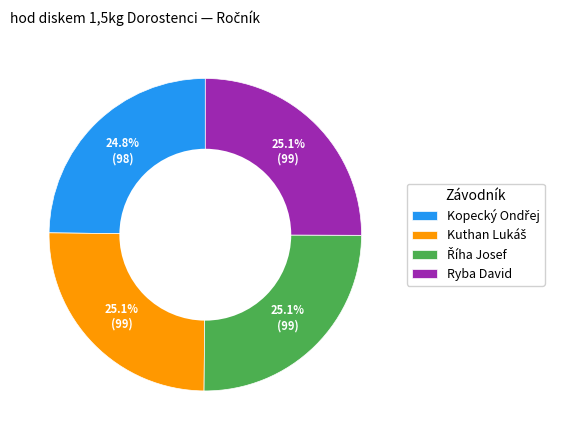

What portion of the pie excludes Ryba David?

74.9%